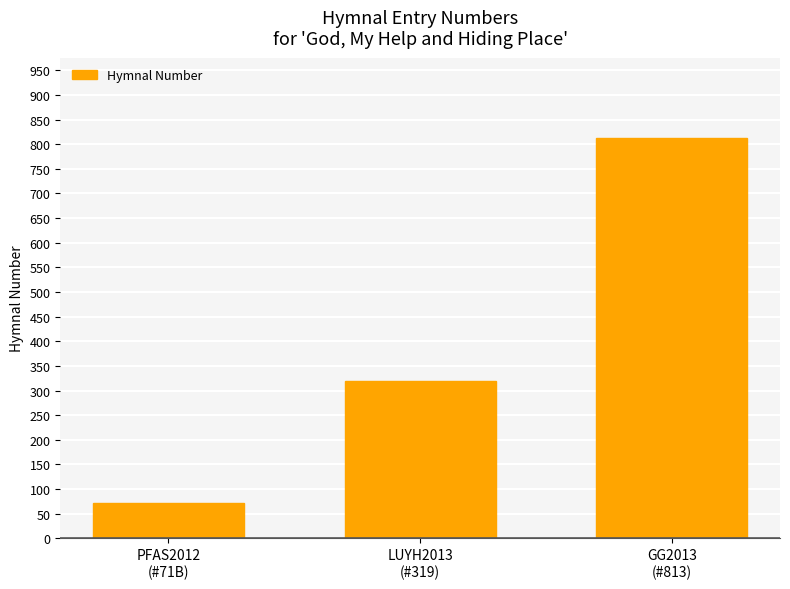

What is the change in value from PFAS2012
(#71B) to LUYH2013
(#319)?

+248